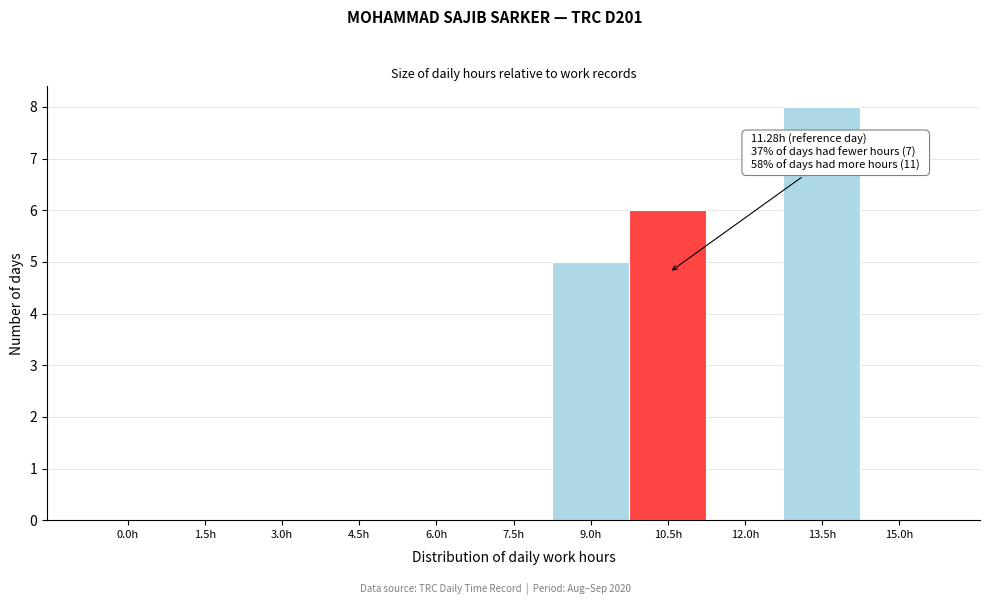

Reading left to right, what are all the values shown in this chart?

0.0h=0	1.5h=0	3.0h=0	4.5h=0	6.0h=0	7.5h=0	9.0h=5	10.5h=6	12.0h=0	13.5h=8	15.0h=0